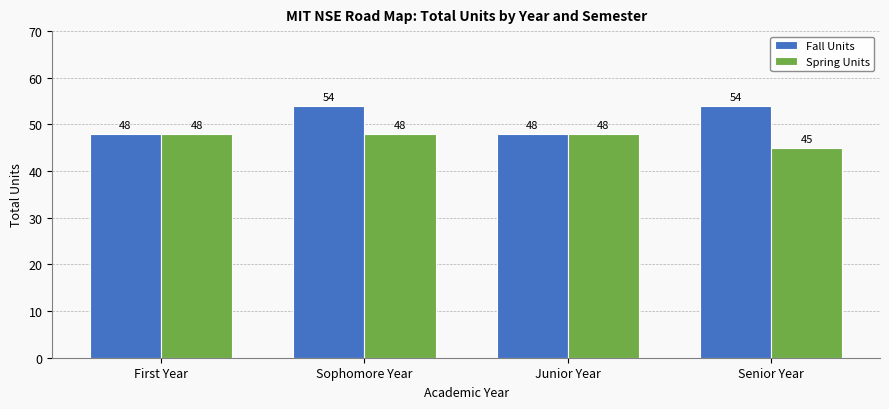

What is the approximate value of Spring Units at Sophomore Year?

48